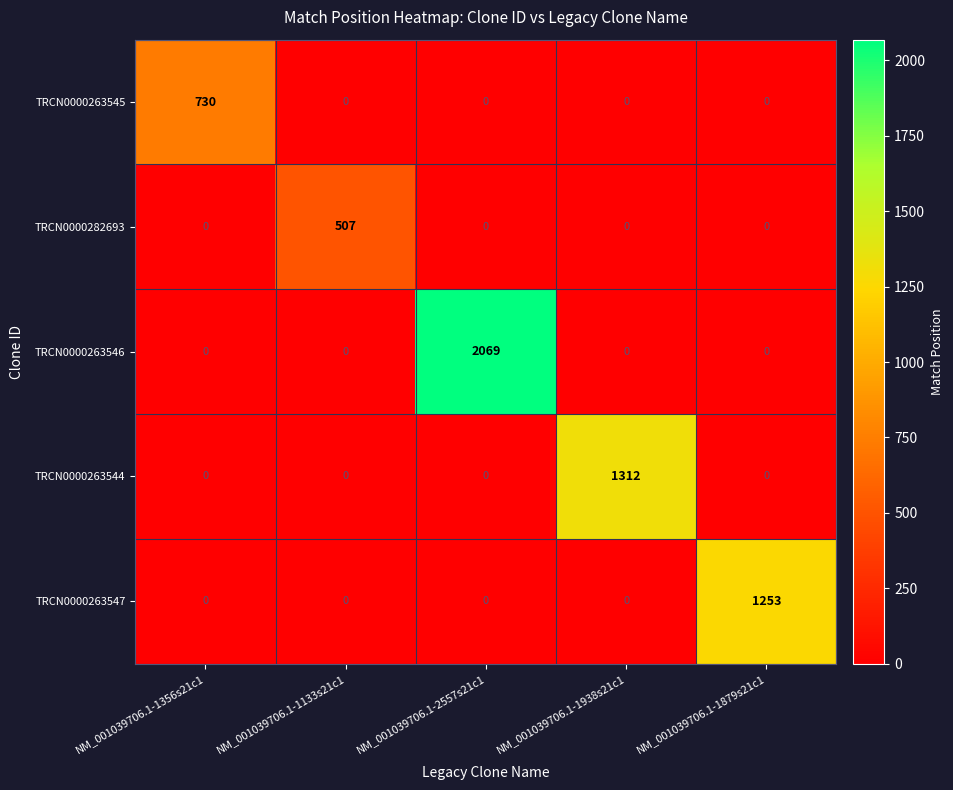

True or false: TRCN0000263544 has a value of 0 at NM_001039706.1-2557s21c1.

True